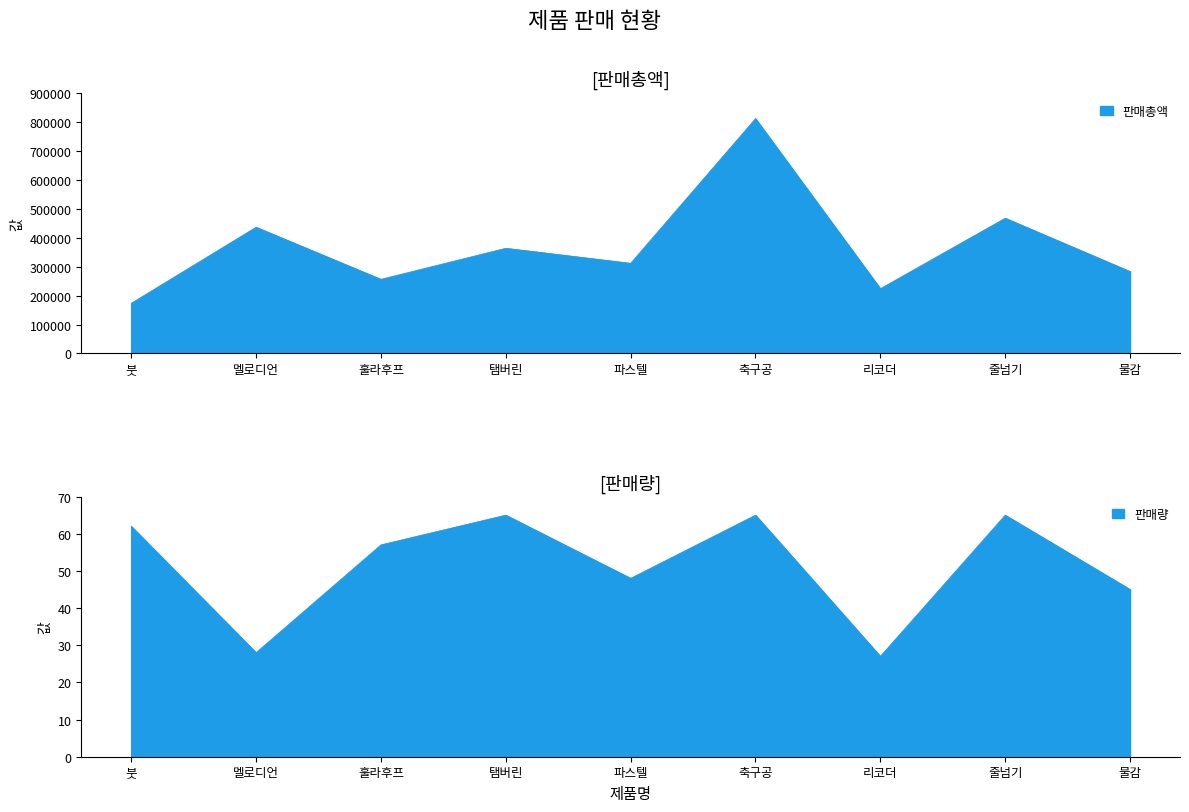

What is the minimum value for 판매량?

27